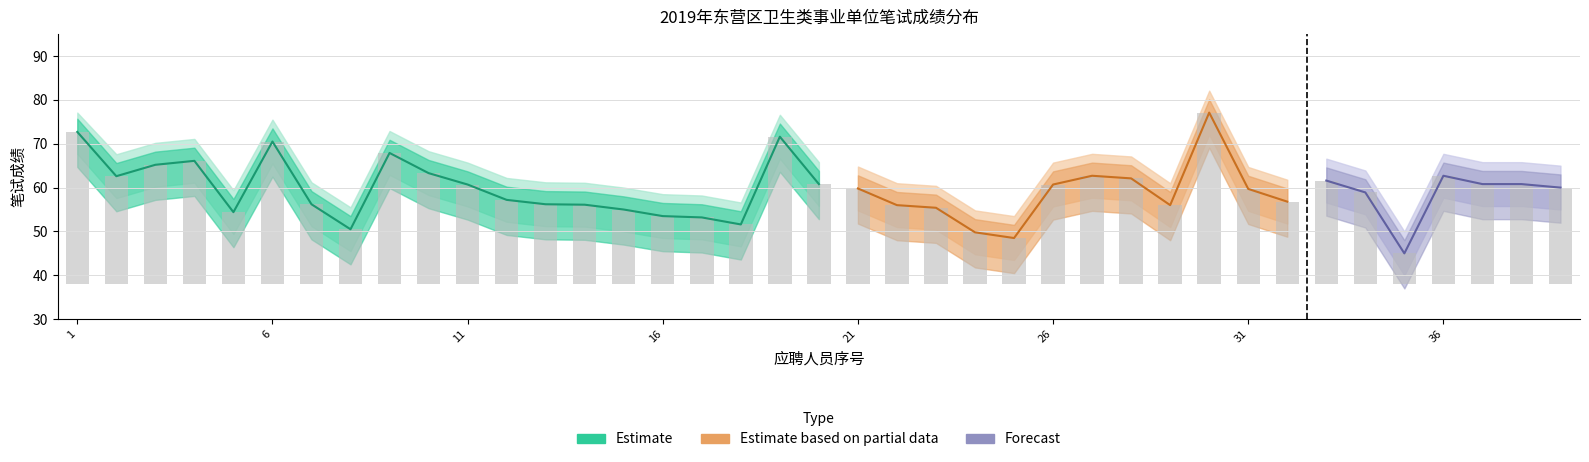

List the labels in order of 医疗类 value, largest first.

30, 1, 19, 6, 9, 4, 3, 10, 27, 36, 2, 28, 33, 20, 37, 38, 11, 26, 39, 21, 31, 34, 12, 32, 7, 13, 14, 22, 29, 23, 15, 5, 16, 17, 18, 8, 24, 25, 35